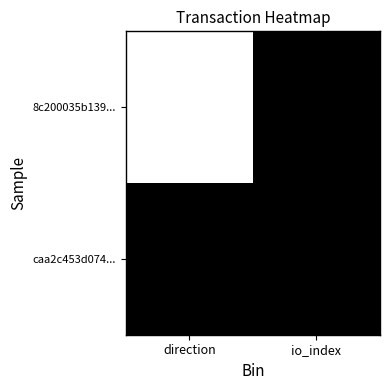

Which series has the widest spread of values?

8c200035b139...